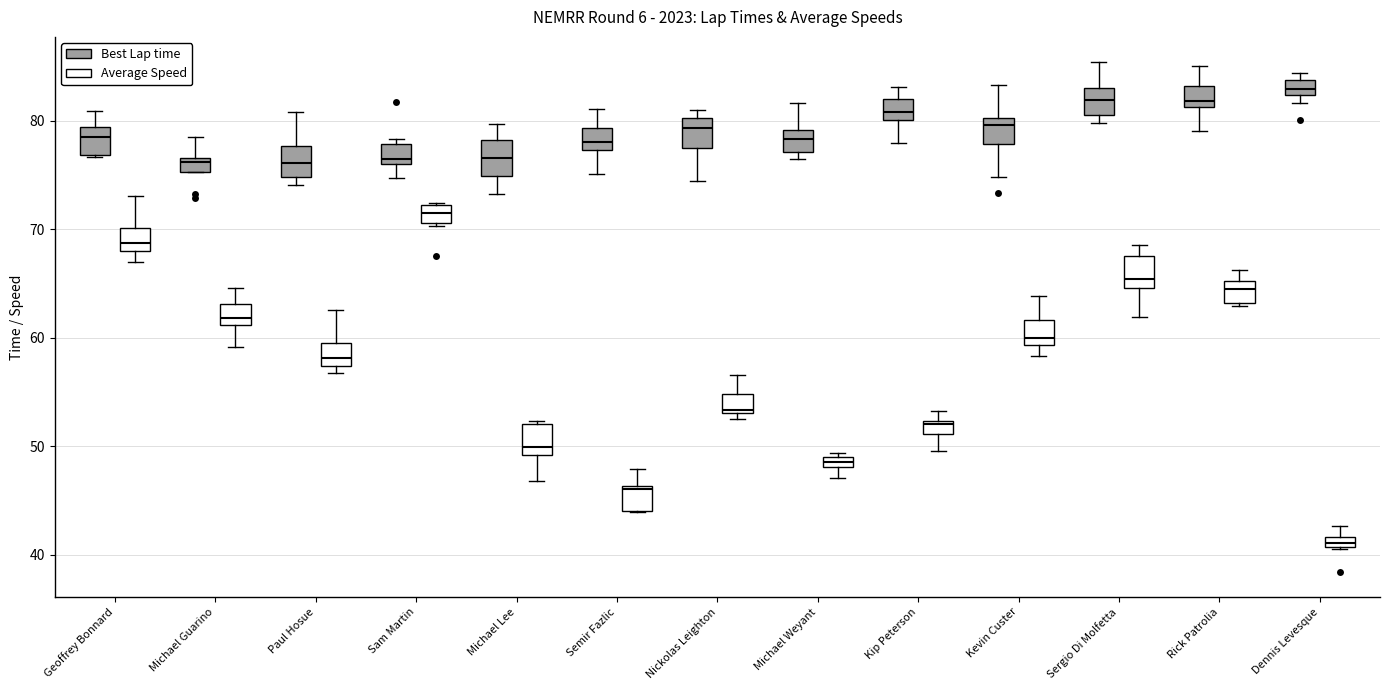

Where does the upper whisker of the box for Kevin Custer (Best Lap time) end on the y-axis? The values are not printed on the chart, so give them approximately, as read against the axis.

83